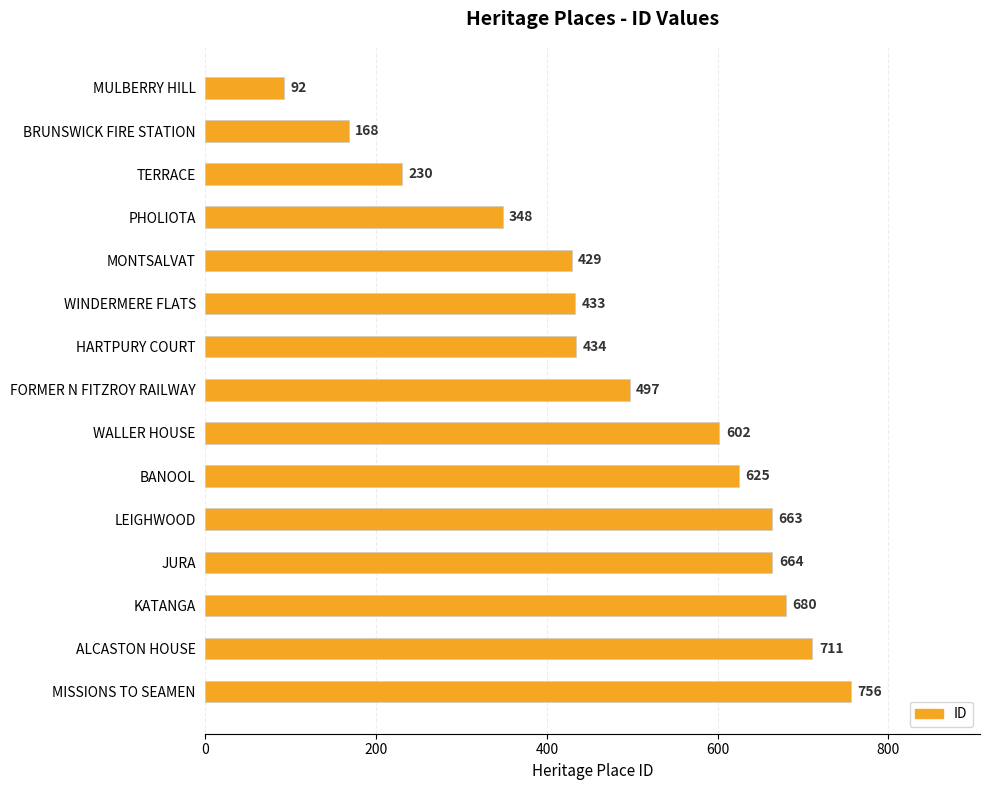

At which category does the chart reach its peak across all series?

MISSIONS TO SEAMEN